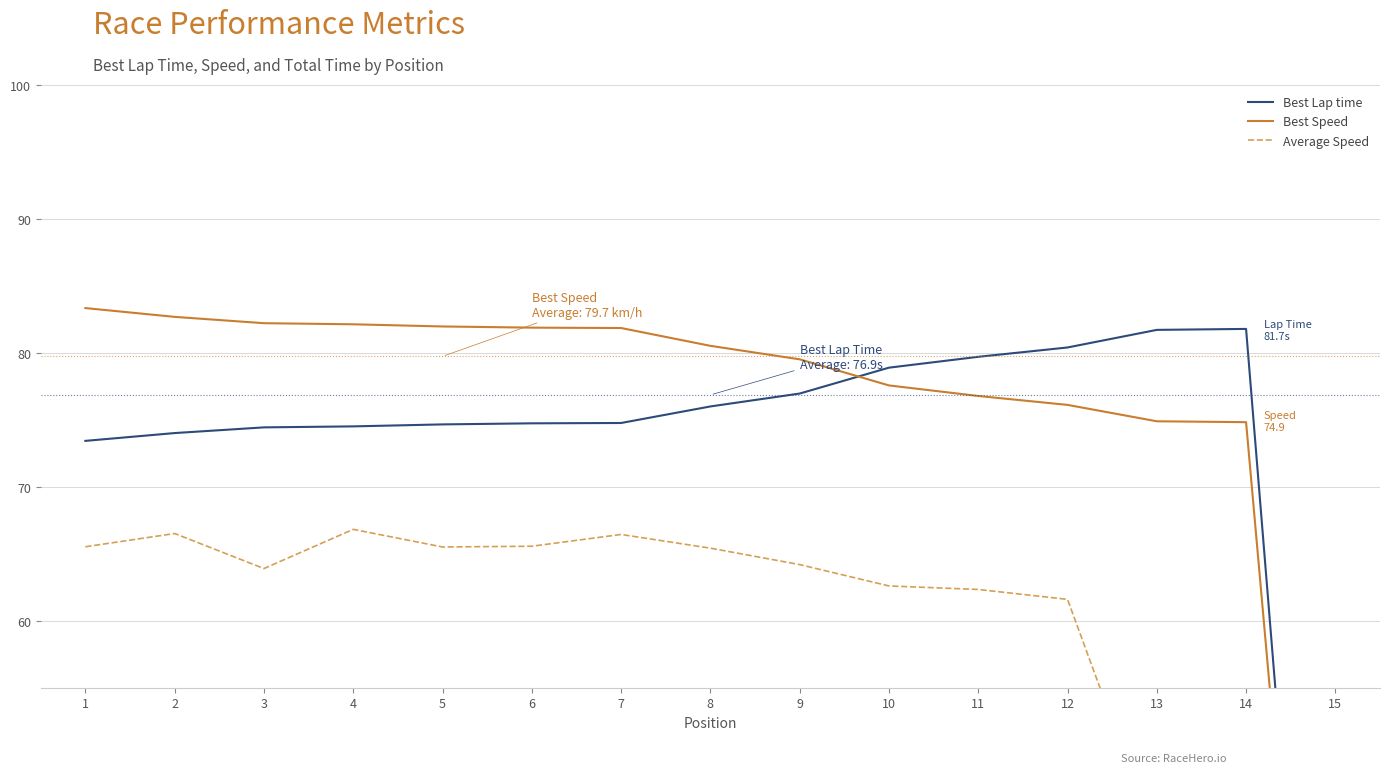

At how many categories does at least one series exceed 56?

14